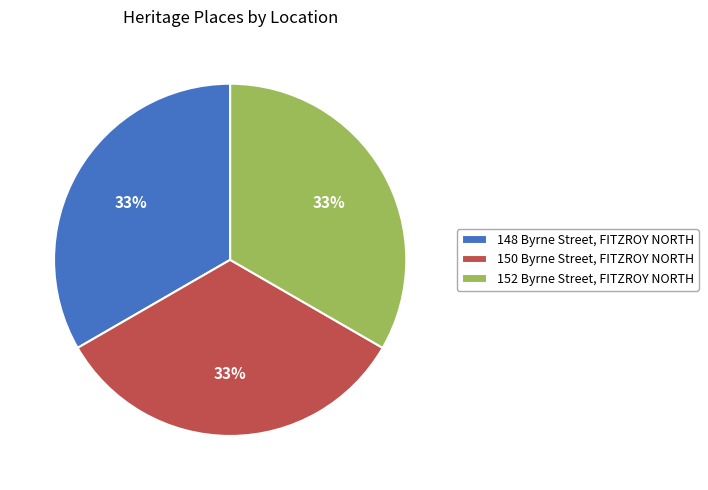

True or false: 150 Byrne Street, FITZROY NORTH accounts for 33% of the total.

True